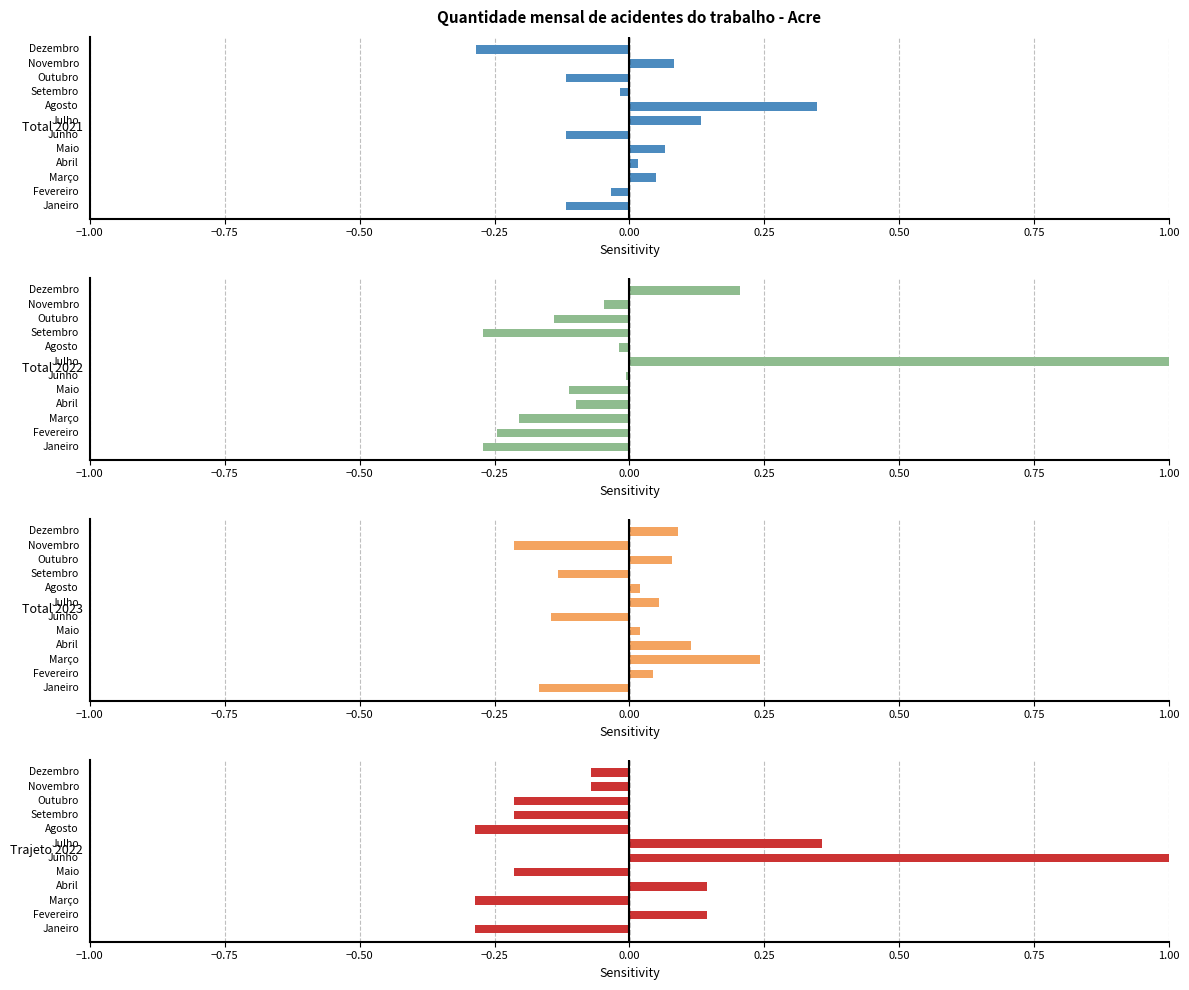

True or false: Total 2023 has a value of 0.1 at 0.50.

True